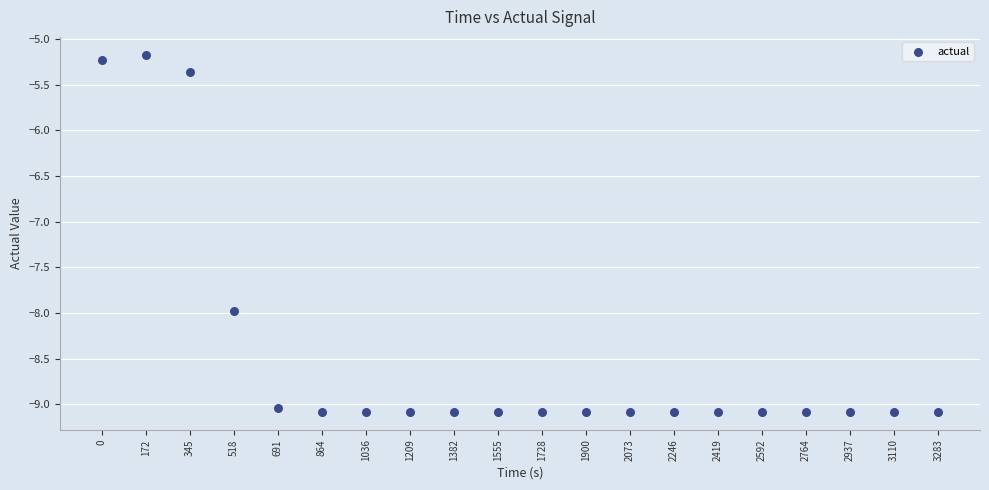

What Y value in the scatter plot is closest to -7?

-8.0